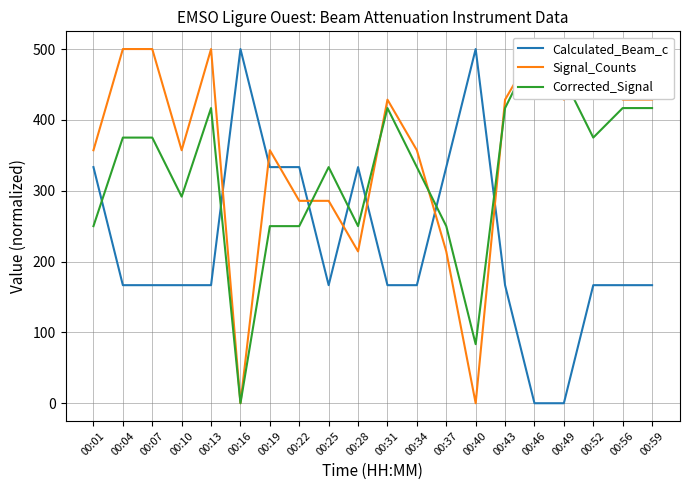

What is the spread (max minus min) of values at 00:16?

500.0